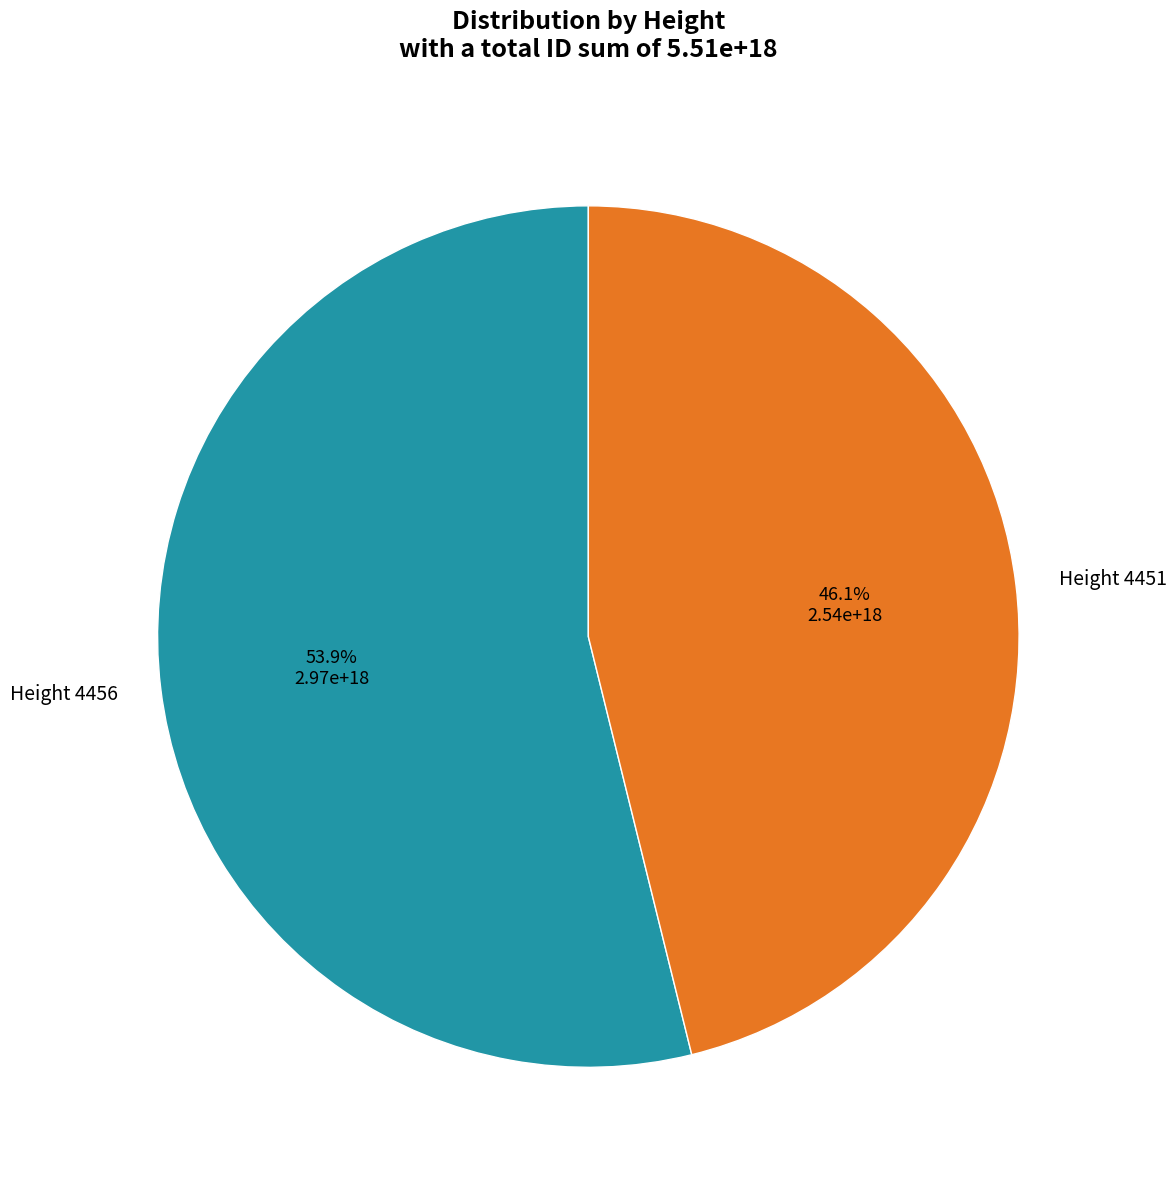

To the nearest percent, what is the difference between the largest and smallest slice percentages?

8%